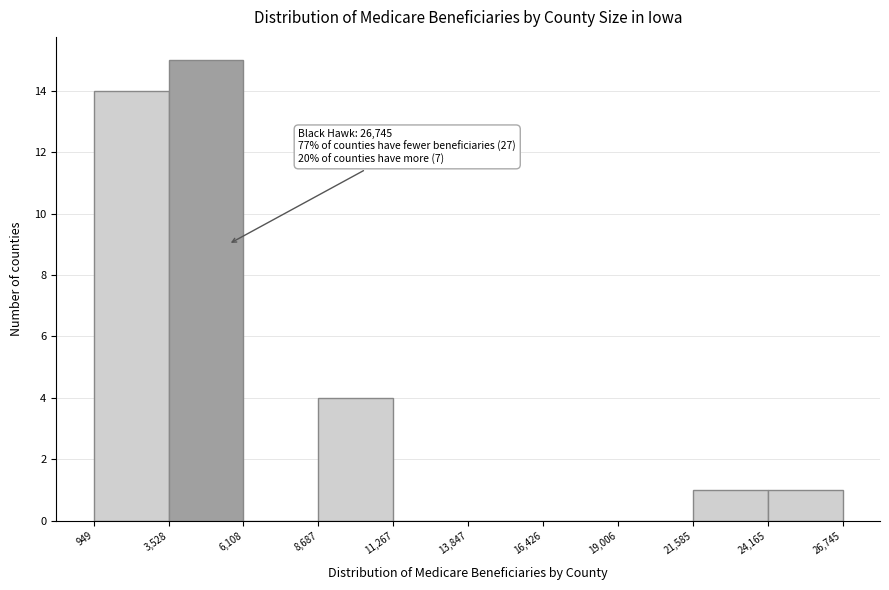

Over which range of the x-axis is the bar tallest?

3,528 to 6,108